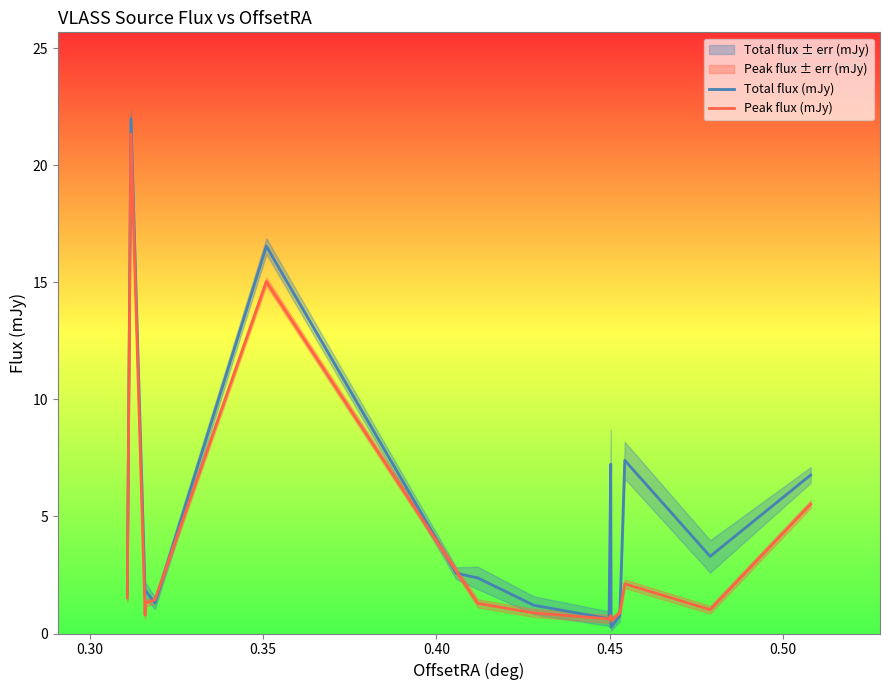

What is the highest value of the Total flux (mJy) series?

22.0